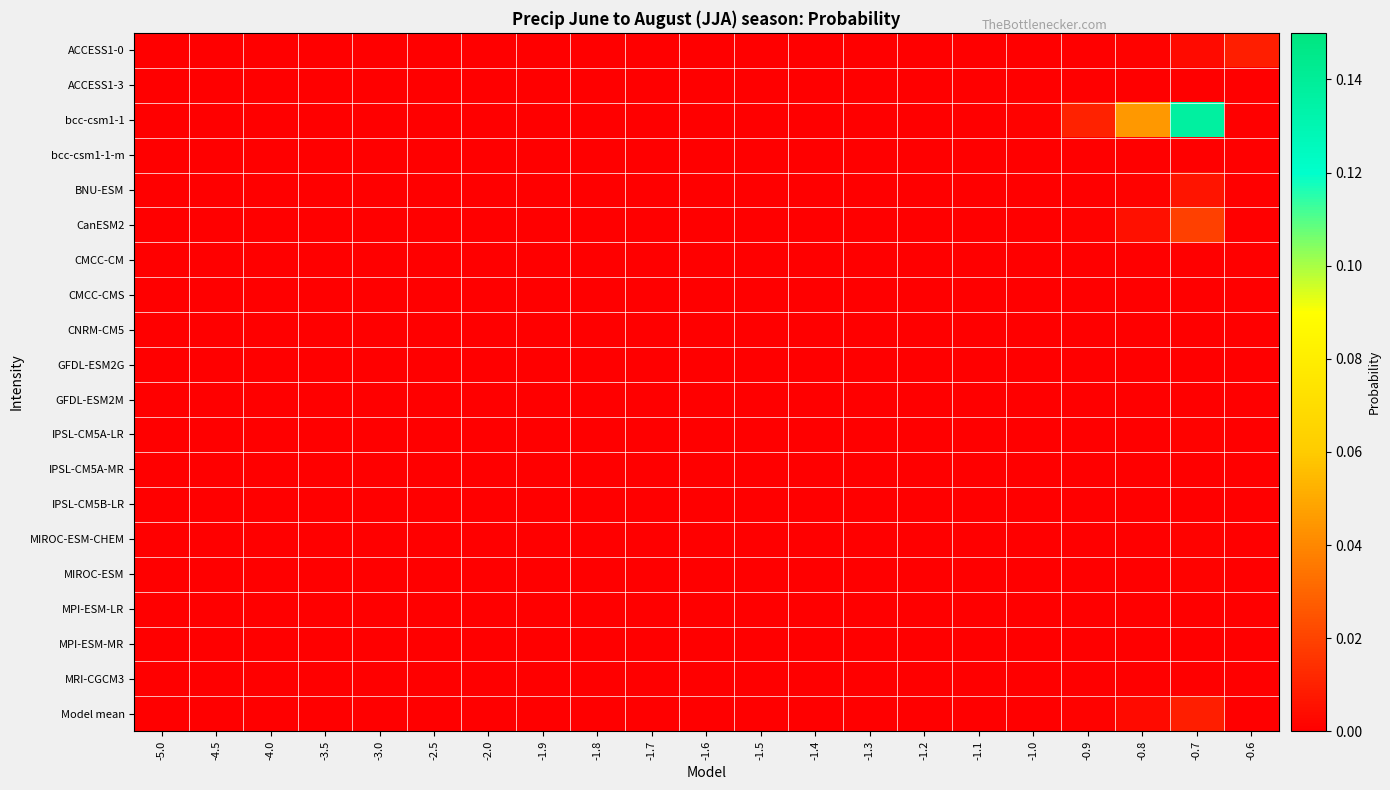

Which category has the lowest value across all series?

-5.0